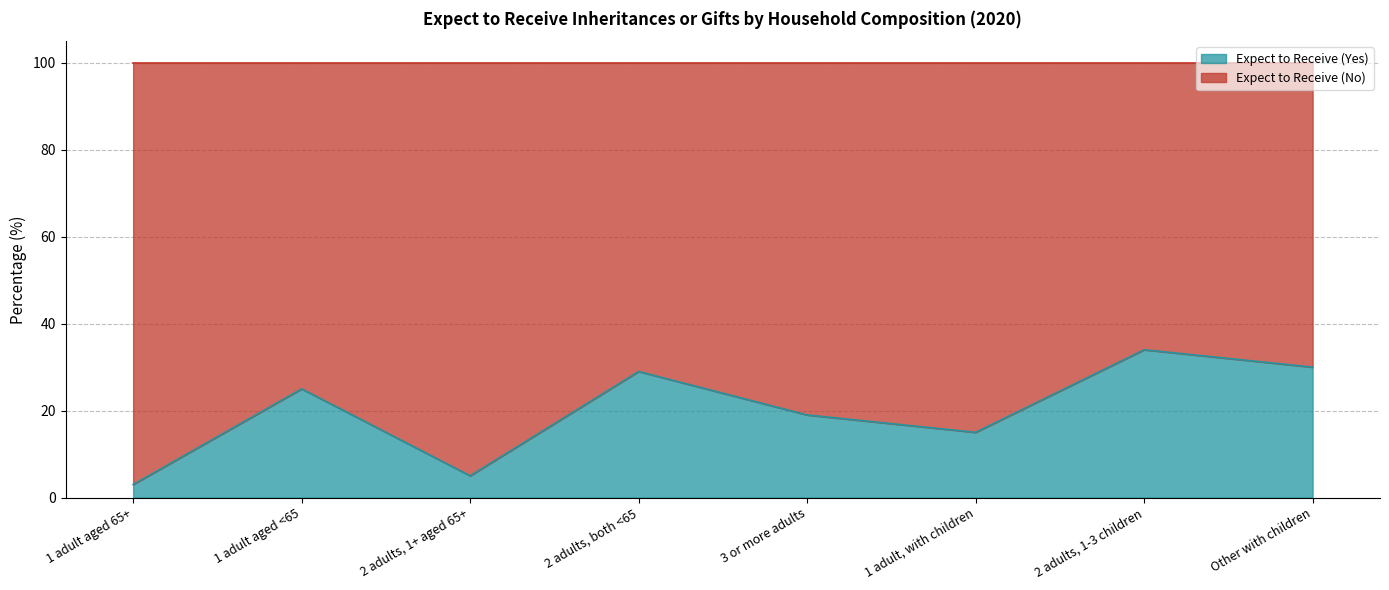

What is the ratio of the value at 2 adults, 1-3 children to the value at 1 adult aged 65+?

11.3